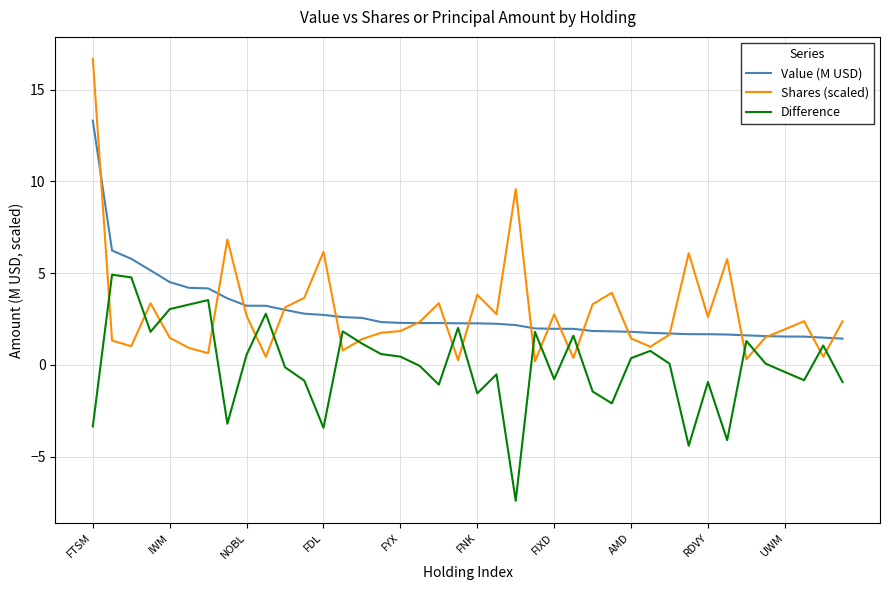

What is the minimum value shown in the chart?

-7.4